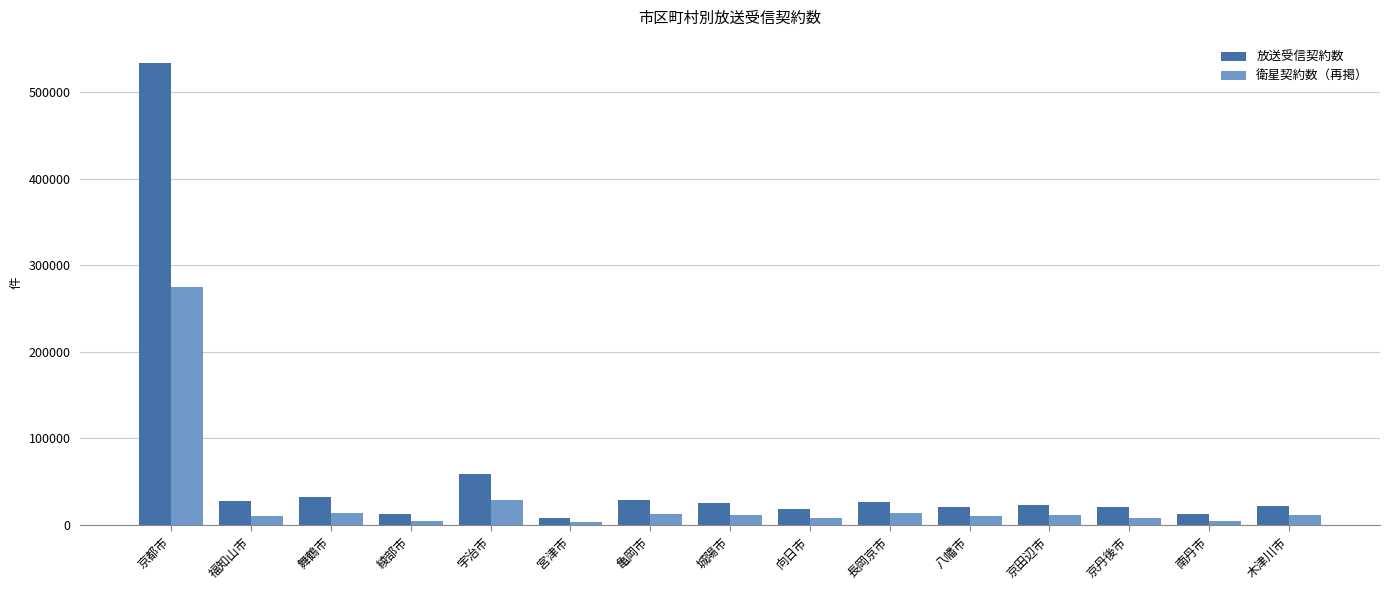

The value of 放送受信契約数 at 京都市 is 534086. True or false?

True